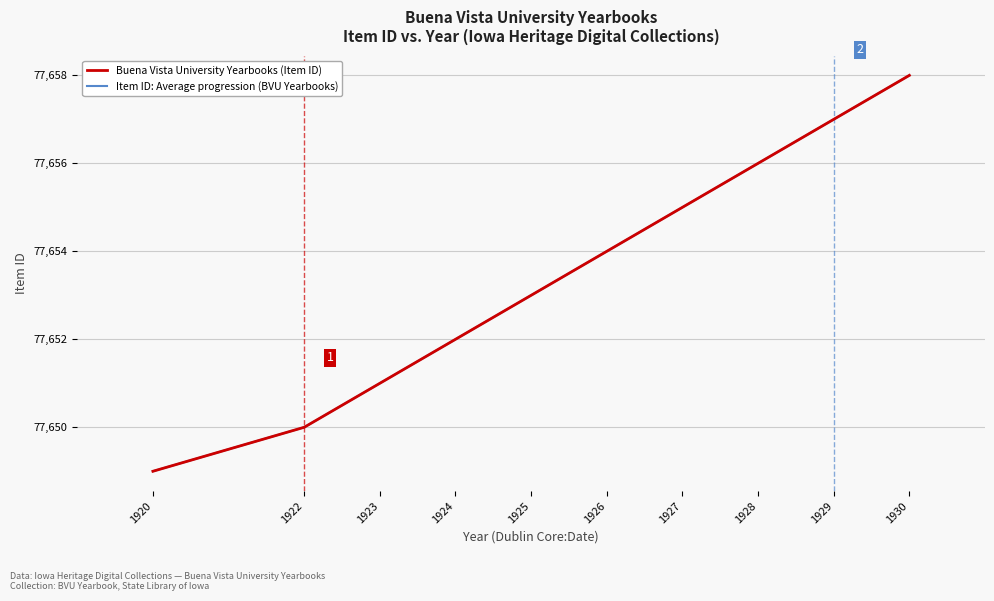

True or false: Buena Vista University Yearbooks (Item ID) has more than 0 points higher than both neighbors.

False